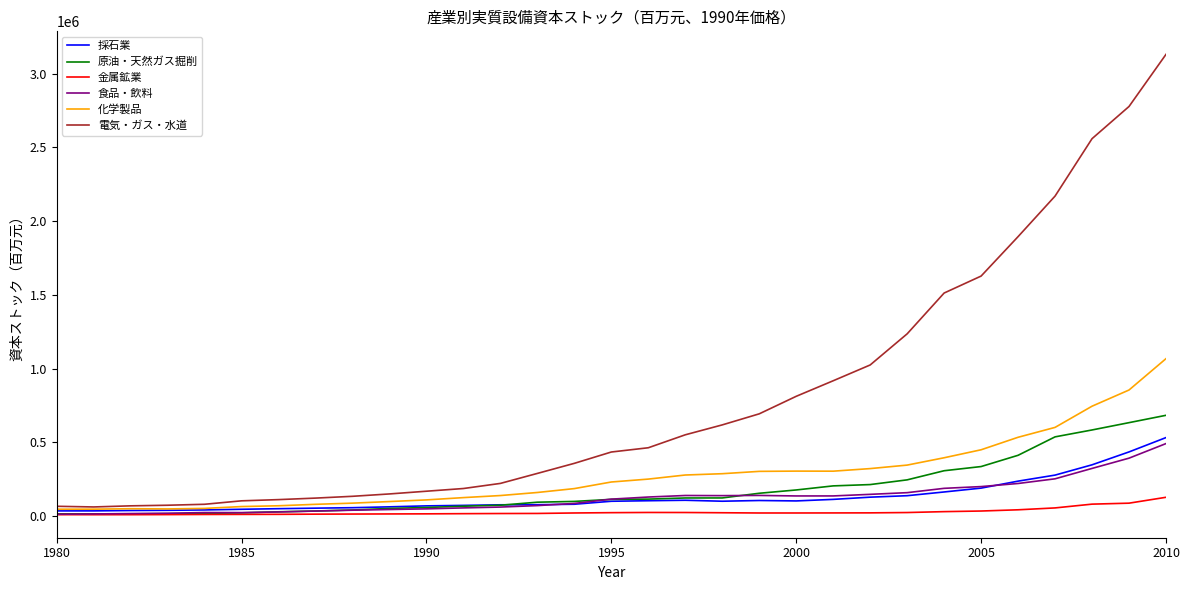

What is the highest value of the 電気・ガス・水道 series?

3131816.8